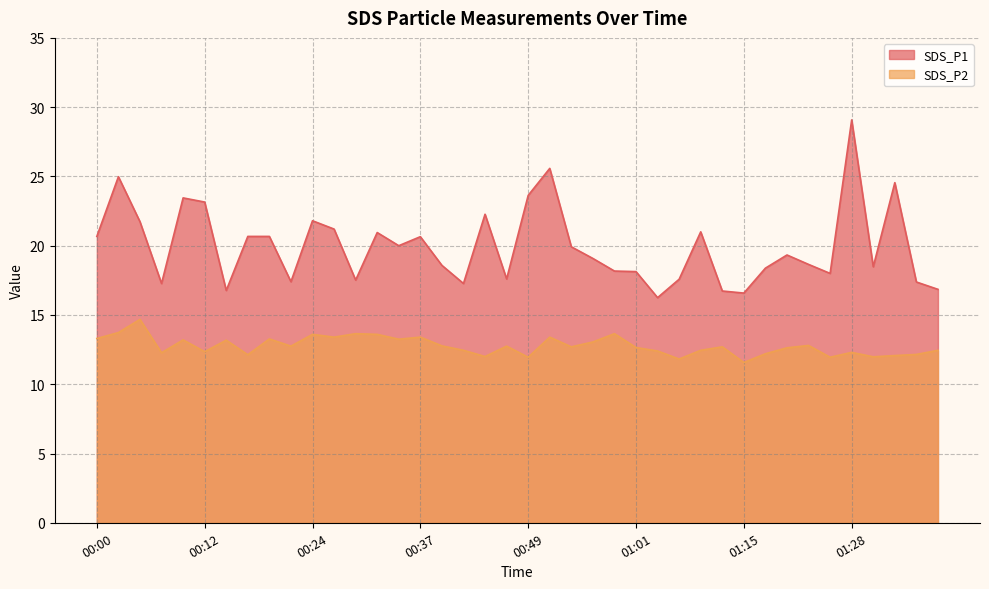

Which series has the widest spread of values?

SDS_P1